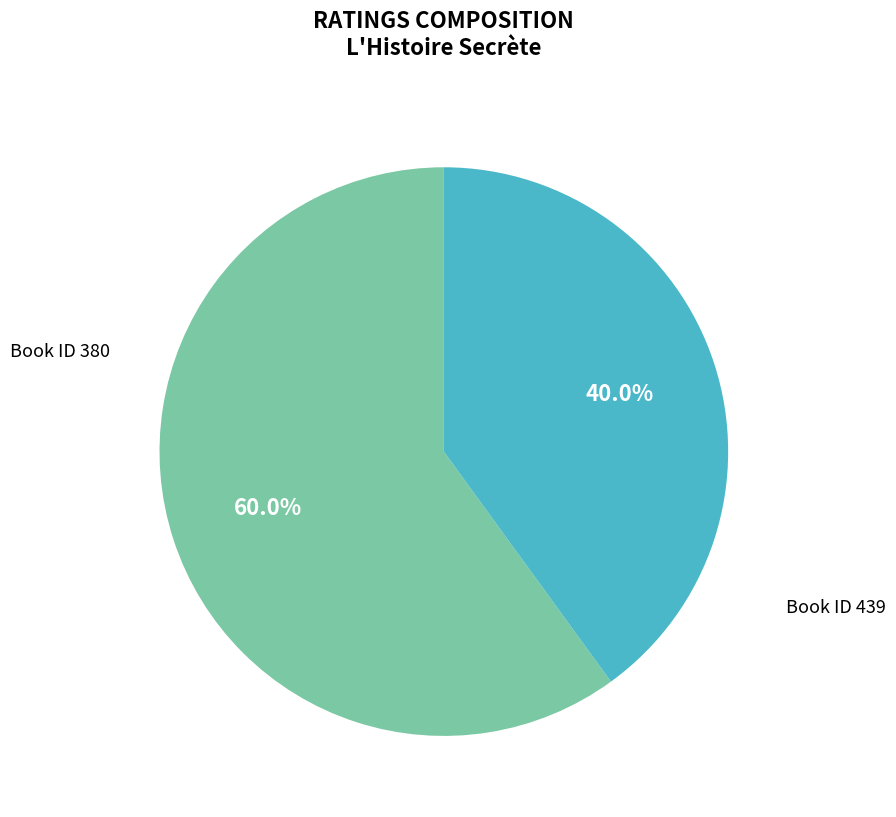

Does any single category account for the majority?

Yes